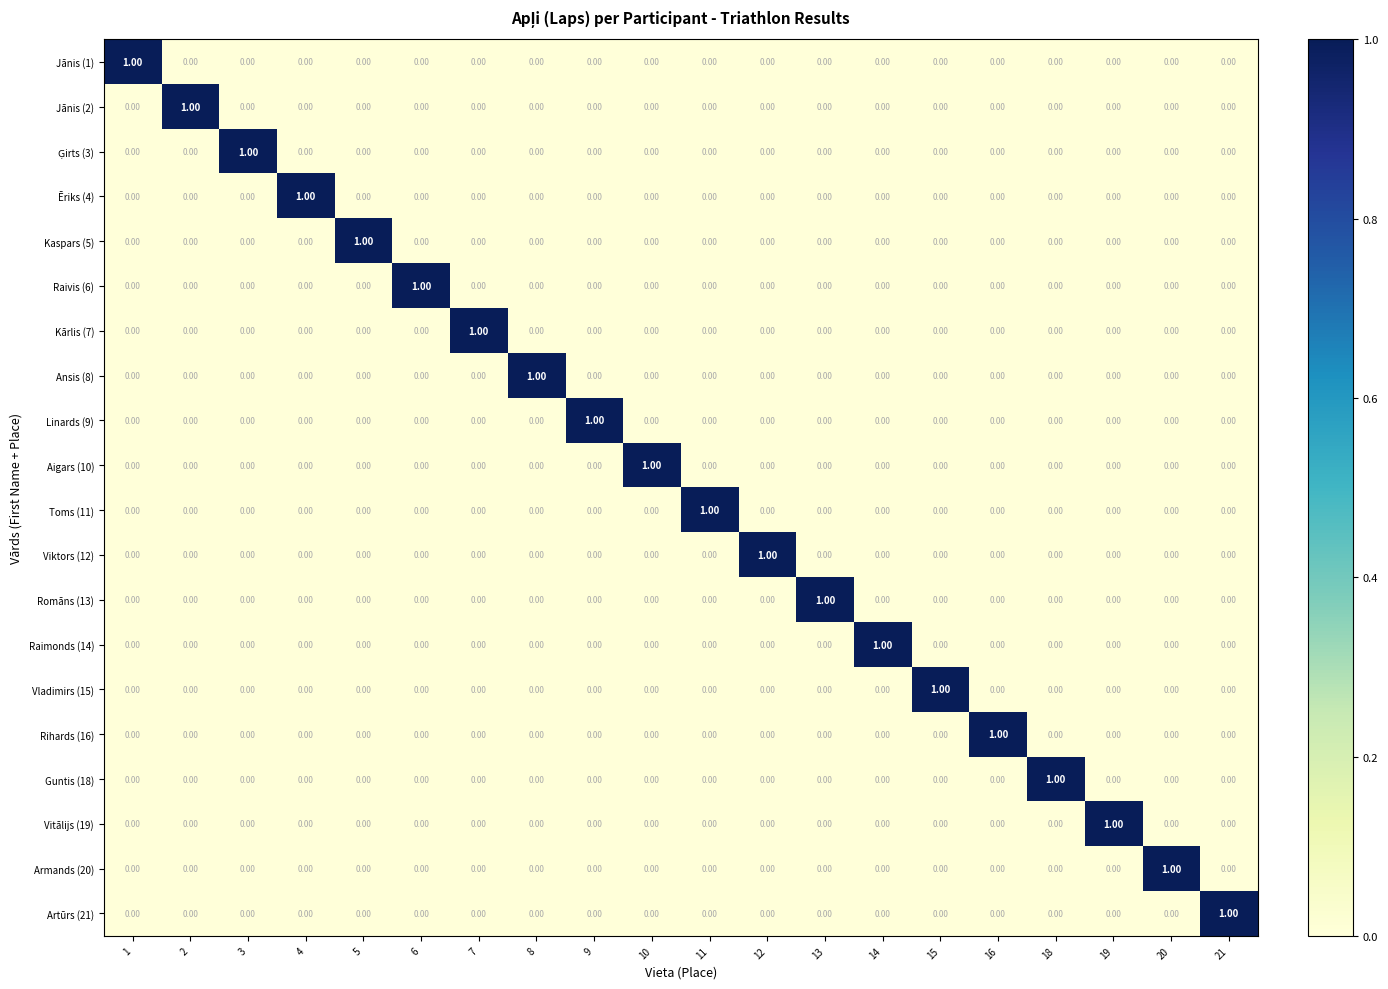

At how many categories does at least one series exceed 0?

20